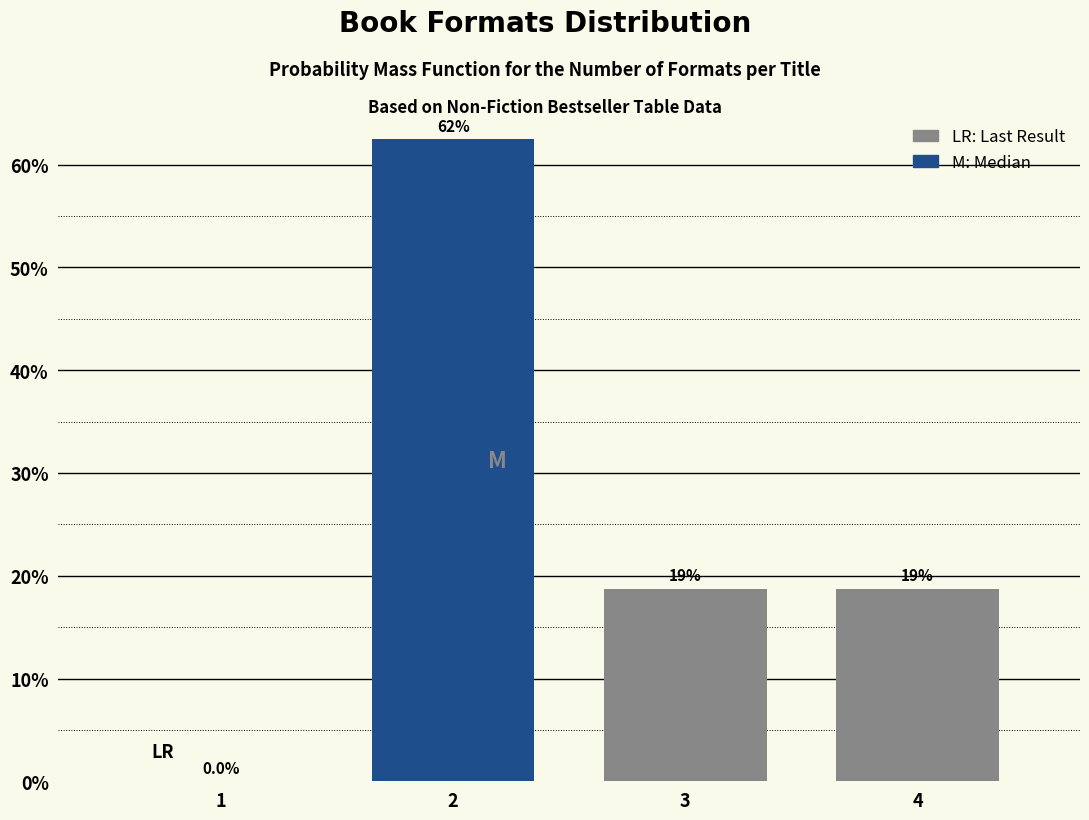

Are the bars horizontal?

No